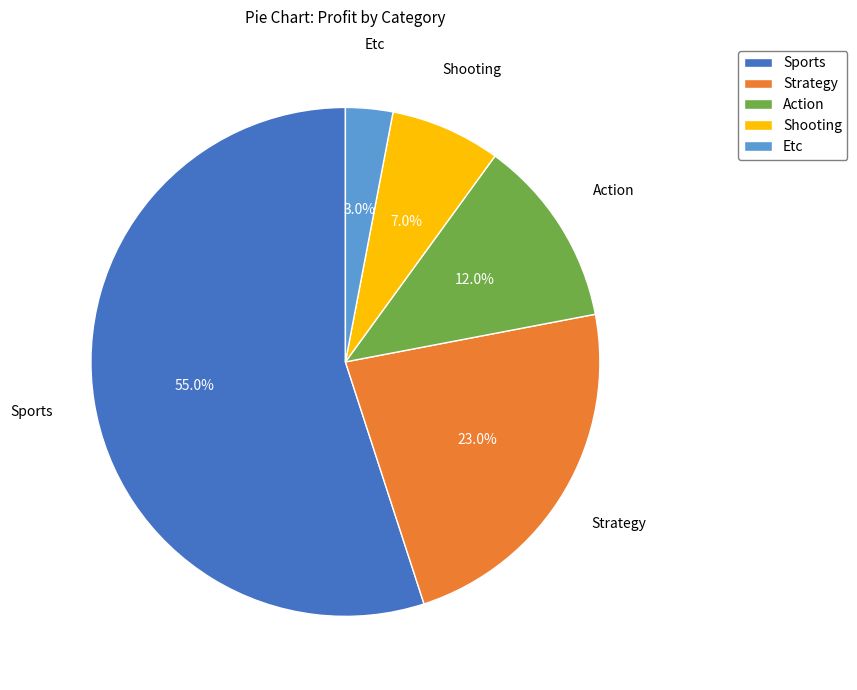

Which category has the biggest portion of the pie?

Sports